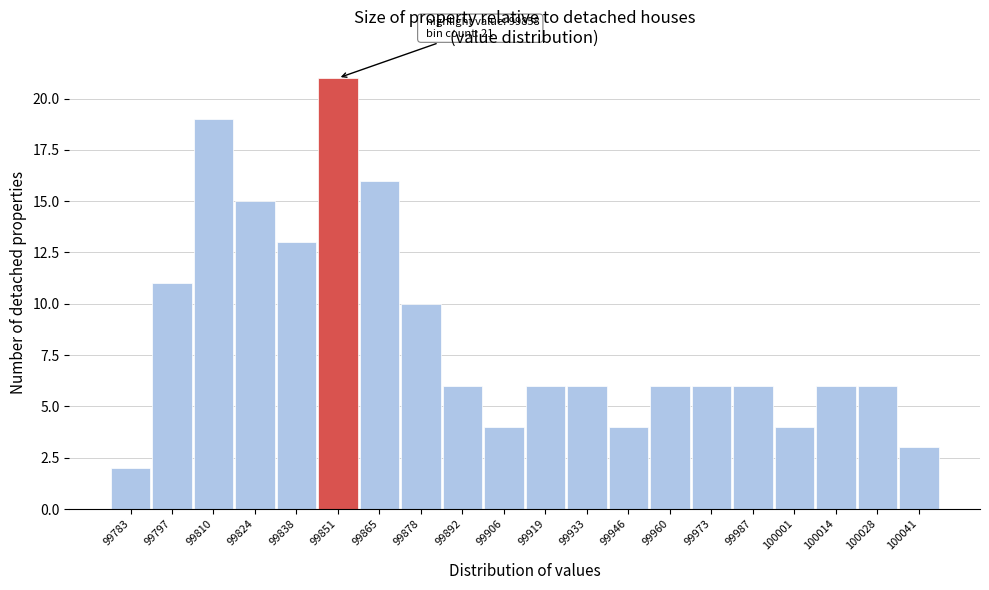

Reading left to right, list all the values displayed in this chart.

2	11	19	15	13	21	16	10	6	4	6	6	4	6	6	6	4	6	6	3